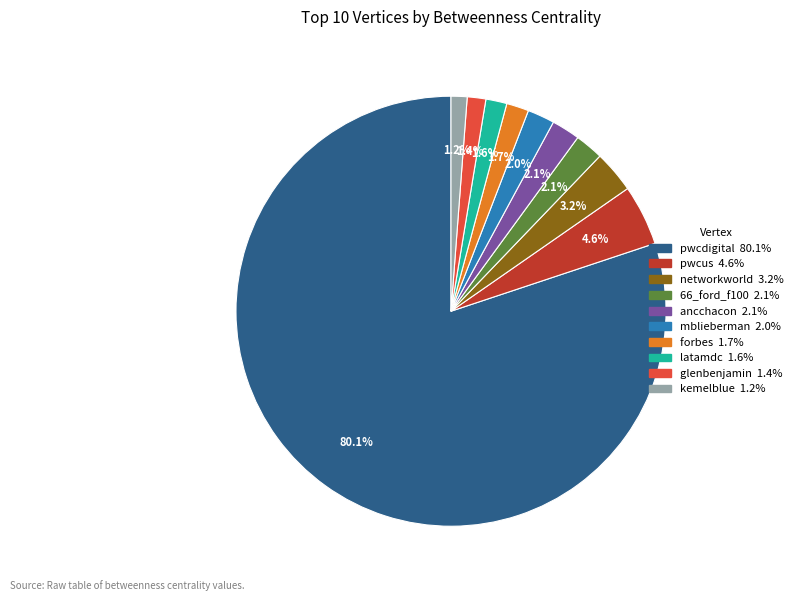

What is the ratio of the value at kemelblue to the value at mblieberman?

0.6